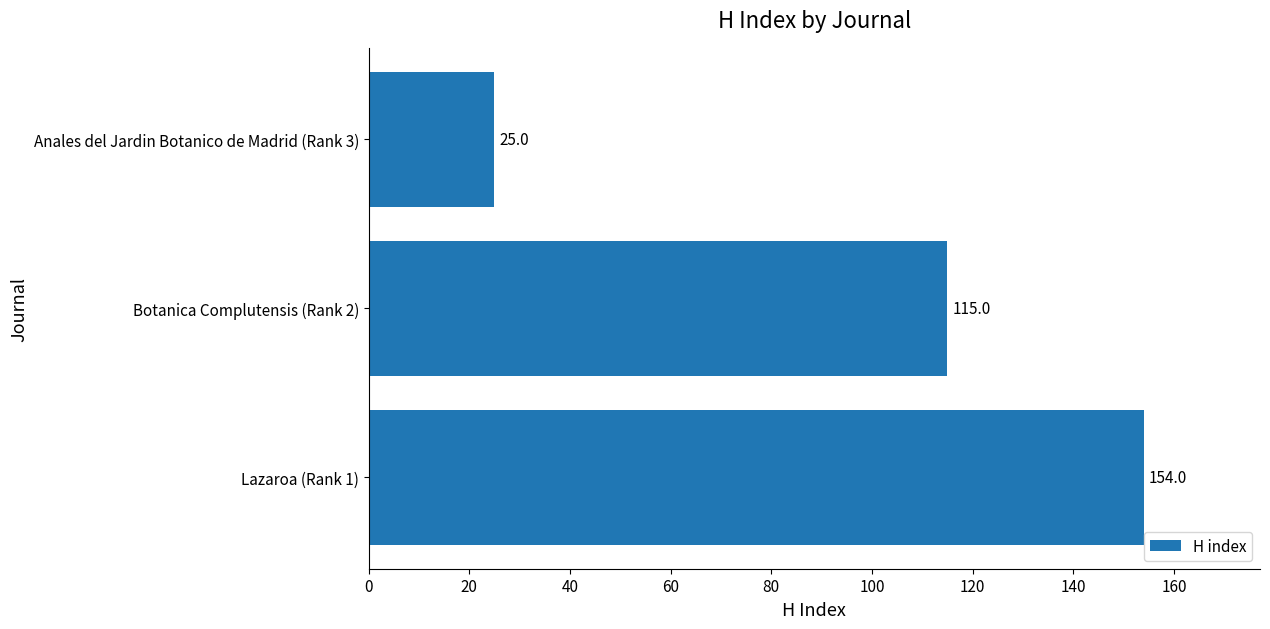

Which category has the lowest value across all series?

Anales del Jardin Botanico de Madrid (Rank 3)